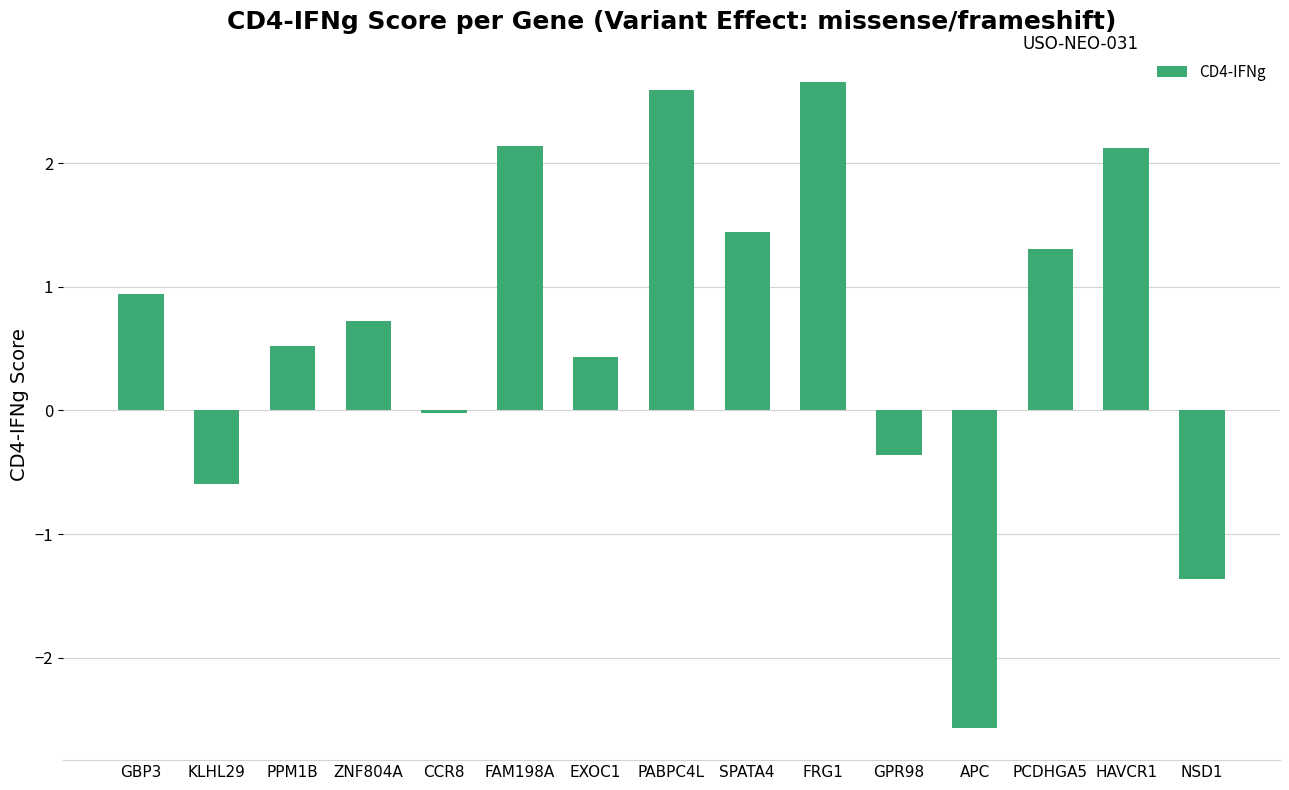

What is the difference between the maximum and minimum values?

5.2